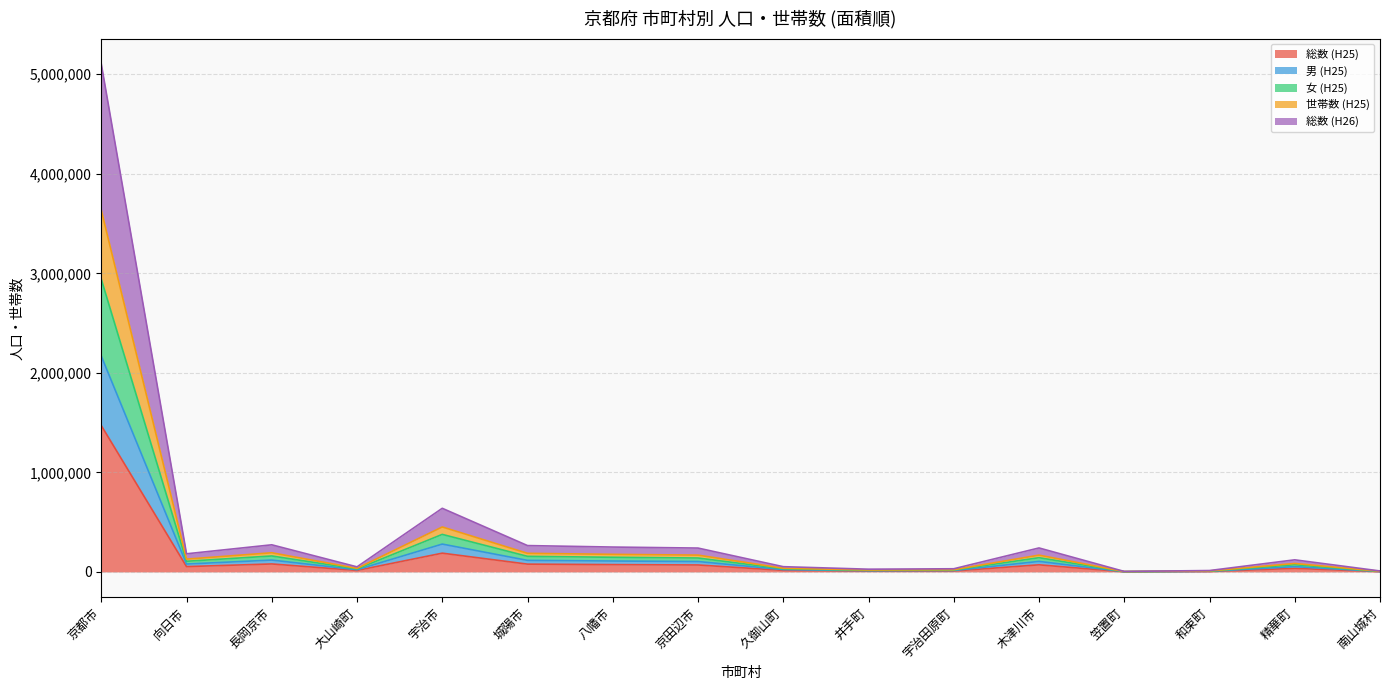

At which label does 総数 (H25) reach its peak?

京都市